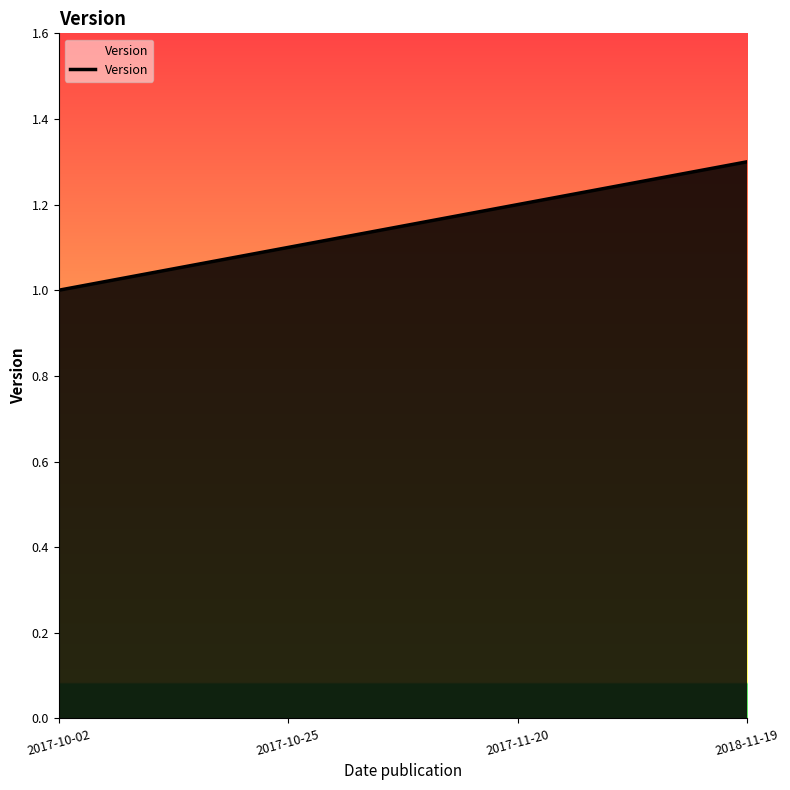

What position from the right is 2017-11-20?

2